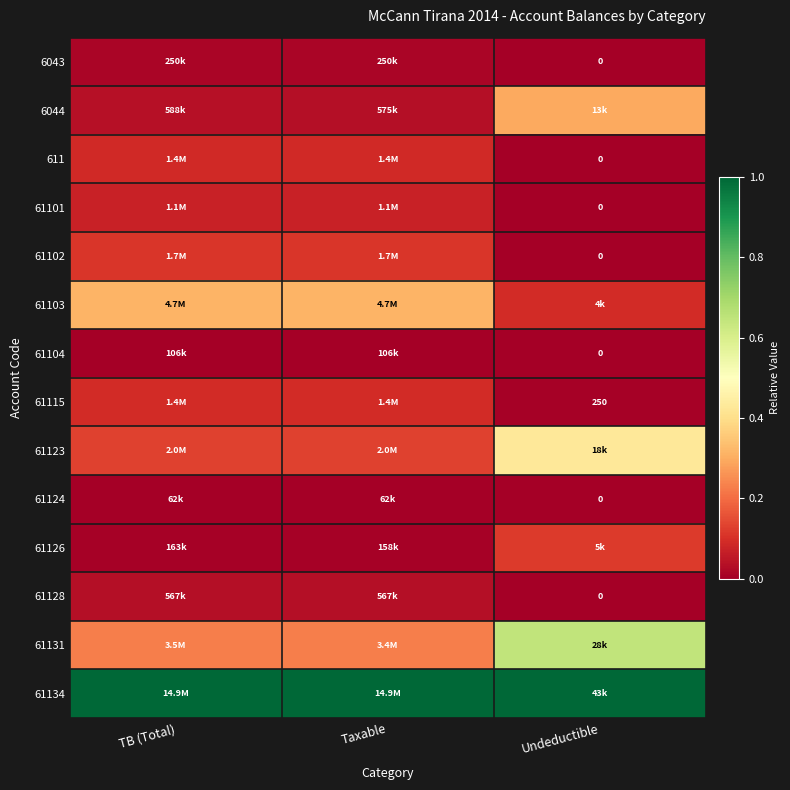

Which category has the lowest value across all series?

Undeductible